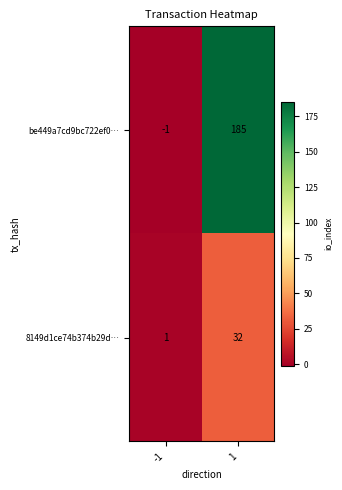

What is the greatest value displayed?

185